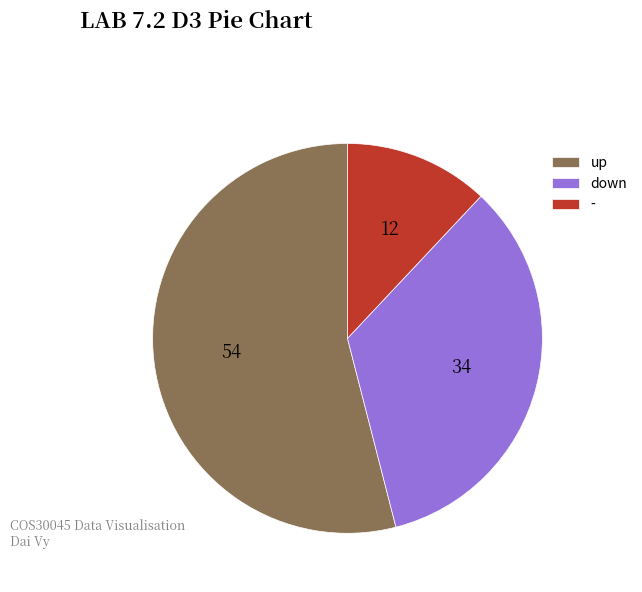

How many slices are in this pie chart?

3